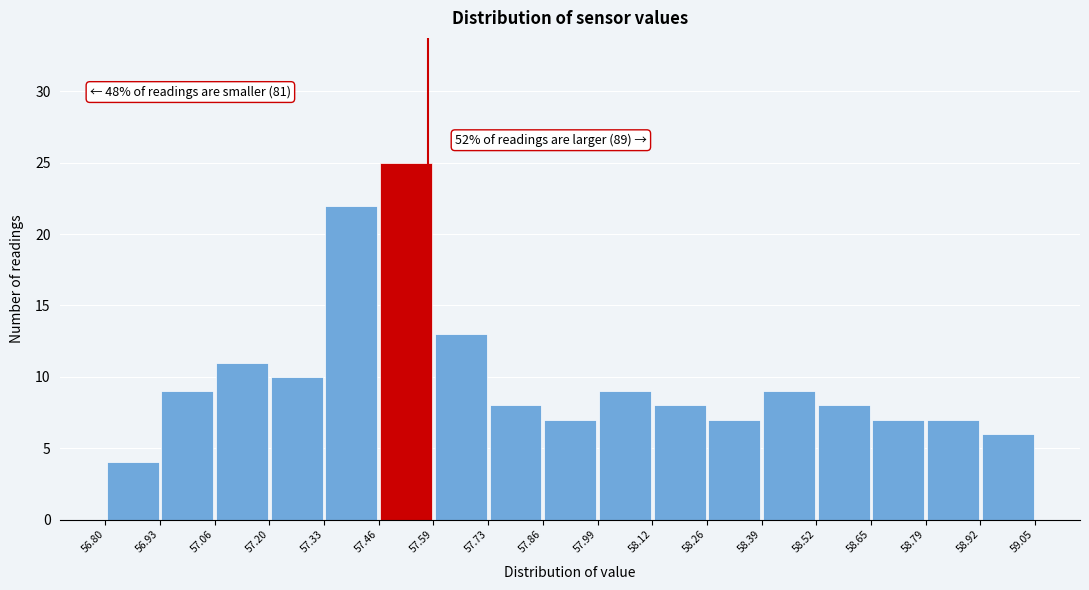

Which range on the x-axis has the tallest bar?

57.46 to 57.59